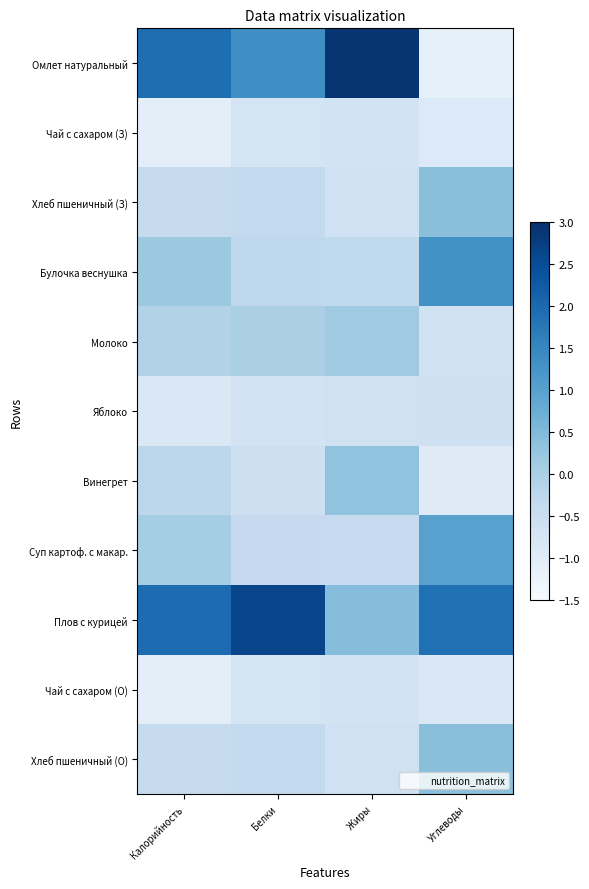

Reading left to right, transcribe all the data shown in this chart.

Омлет натуральный: Калорийность=1.9	Белки=1.4	Жиры=2.9	Углеводы=-1.1
Чай с сахаром (З): Калорийность=-1.1	Белки=-0.7	Жиры=-0.7	Углеводы=-0.9
Хлеб пшеничный (З): Калорийность=-0.4	Белки=-0.3	Жиры=-0.6	Углеводы=0.4
Булочка веснушка: Калорийность=0.2	Белки=-0.3	Жиры=-0.3	Углеводы=1.3
Молоко: Калорийность=-0.1	Белки=0.0	Жиры=0.2	Углеводы=-0.6
Яблоко: Калорийность=-0.9	Белки=-0.7	Жиры=-0.6	Углеводы=-0.6
Винегрет: Калорийность=-0.2	Белки=-0.5	Жиры=0.3	Углеводы=-0.9
Суп картоф. с макар.: Калорийность=0.1	Белки=-0.4	Жиры=-0.4	Углеводы=1.0
Плов с курицей: Калорийность=2.0	Белки=2.6	Жиры=0.4	Углеводы=1.9
Чай с сахаром (О): Калорийность=-1.1	Белки=-0.7	Жиры=-0.7	Углеводы=-0.9
Хлеб пшеничный (О): Калорийность=-0.4	Белки=-0.3	Жиры=-0.6	Углеводы=0.4